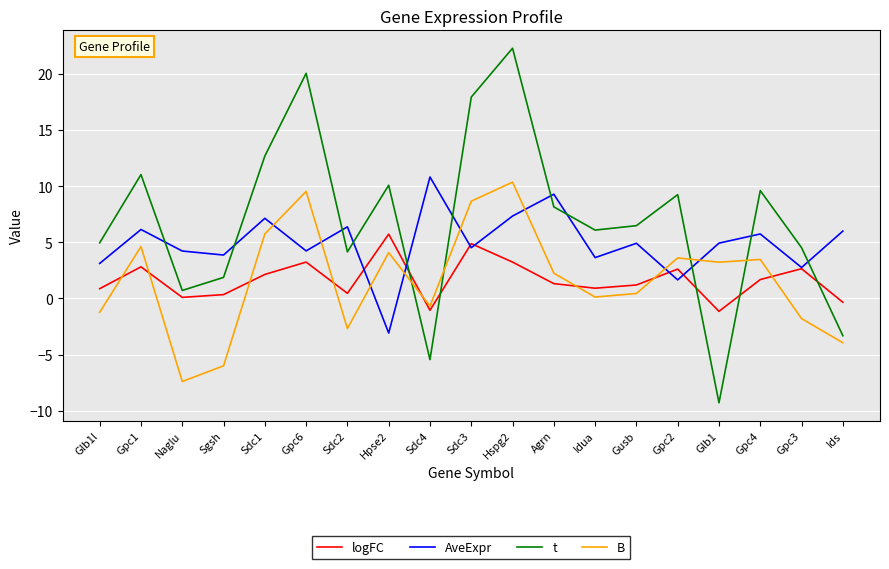

How many series are shown in this chart?

4